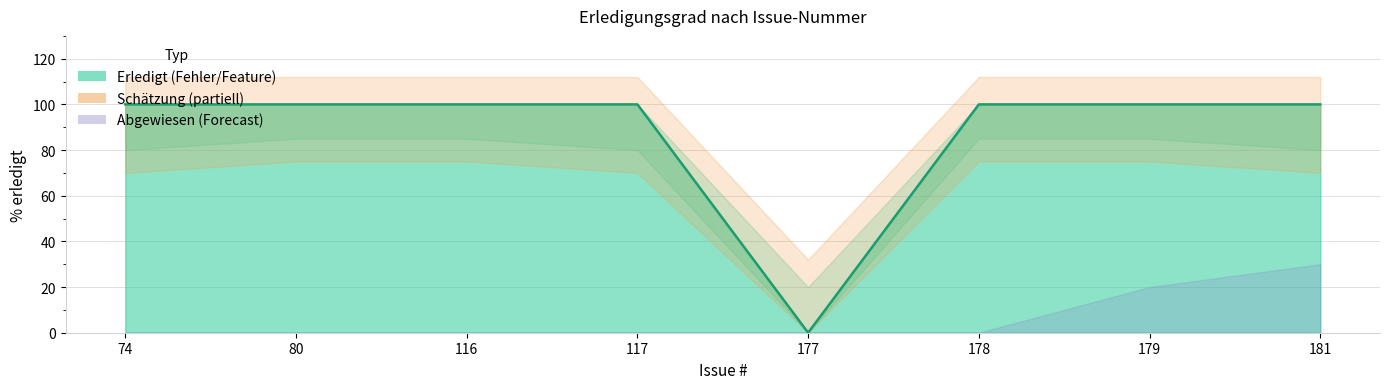

Which series has the widest spread of values?

Erledigt (Fehler/Feature)